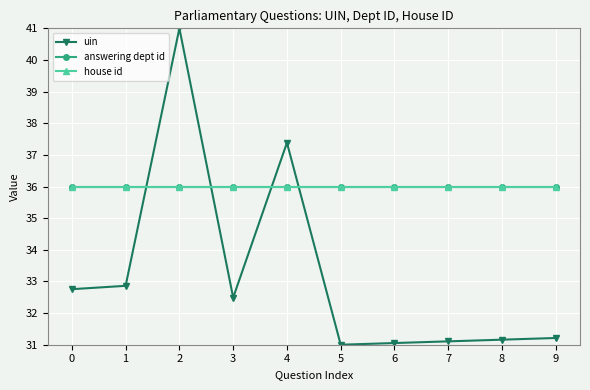

What is the sum of all house id values?

360.0